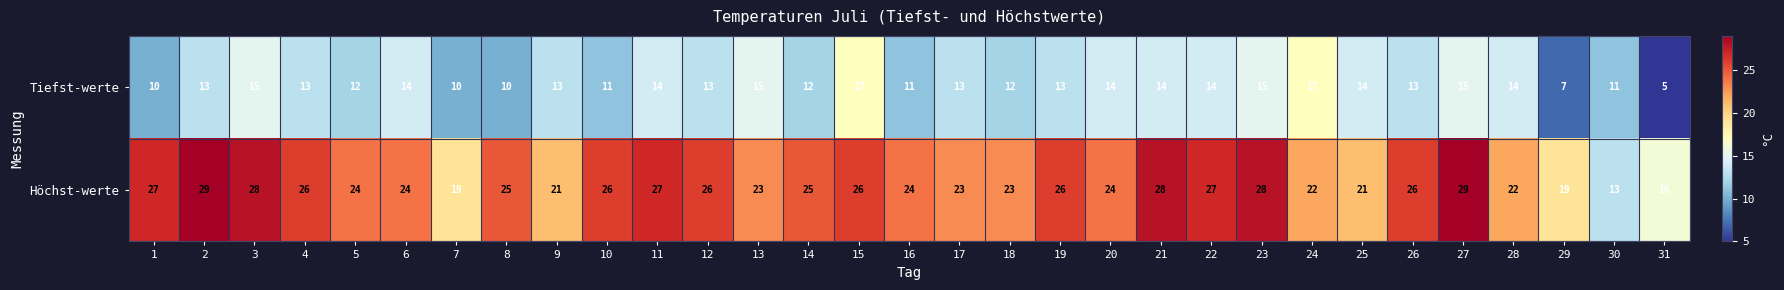

What is the average value of the Tiefst-werte series?

13